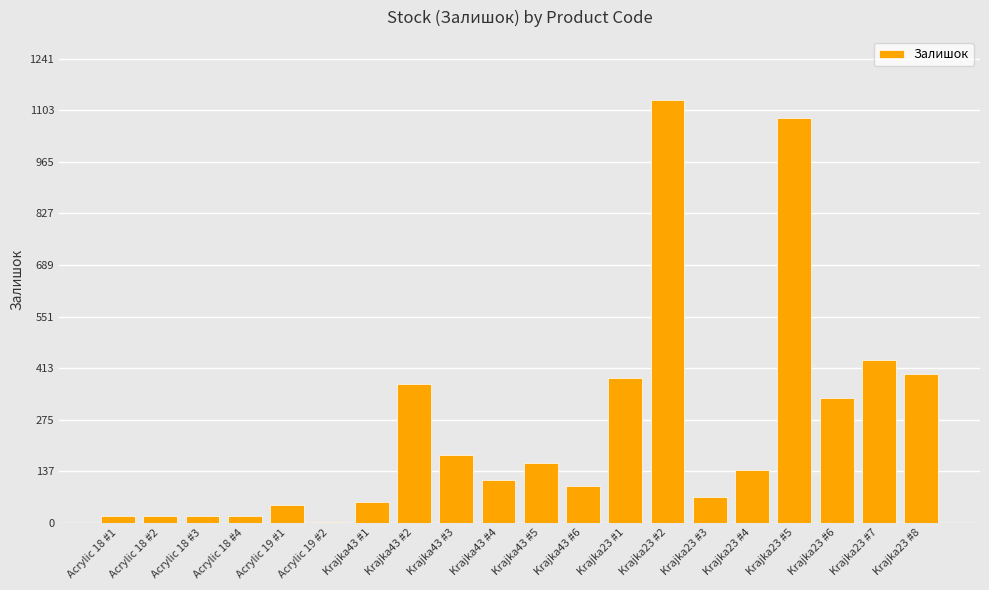

How many data points does each series have?

20